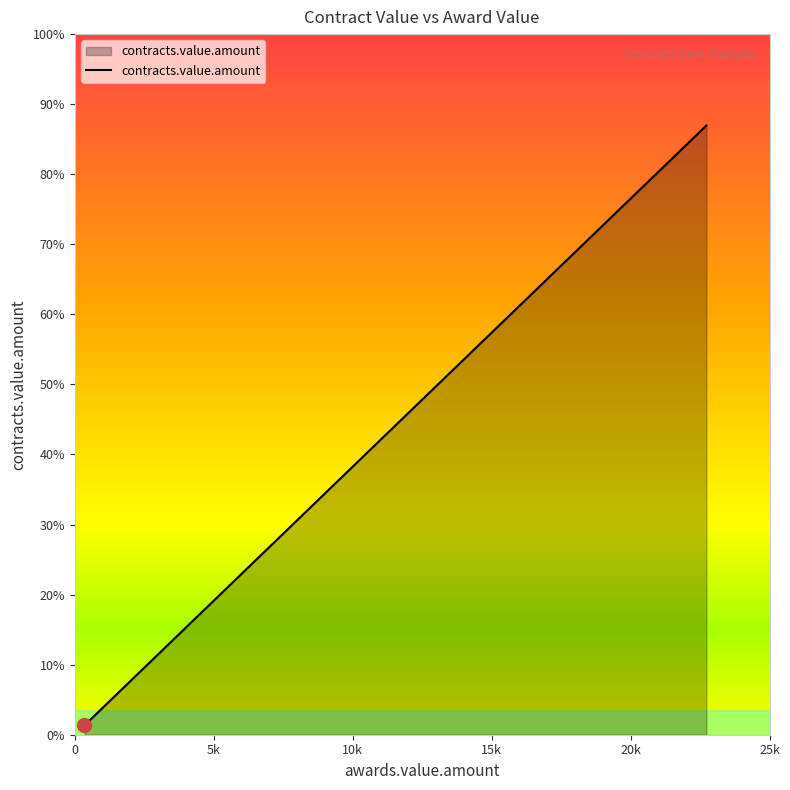

How many lines are shown in the chart?

1